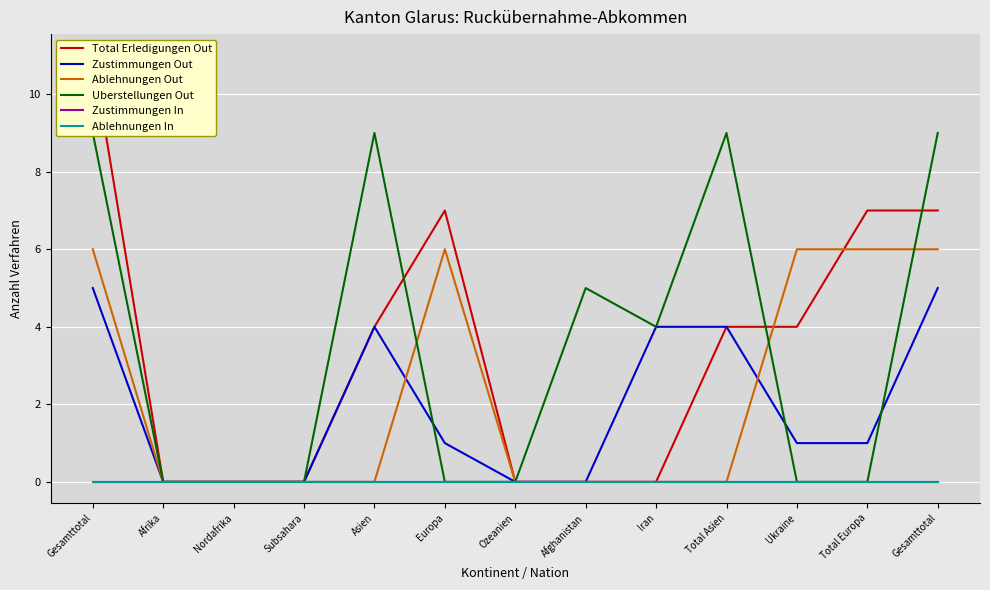

At which label does Total Erledigungen Out first exceed 4?

Gesamttotal